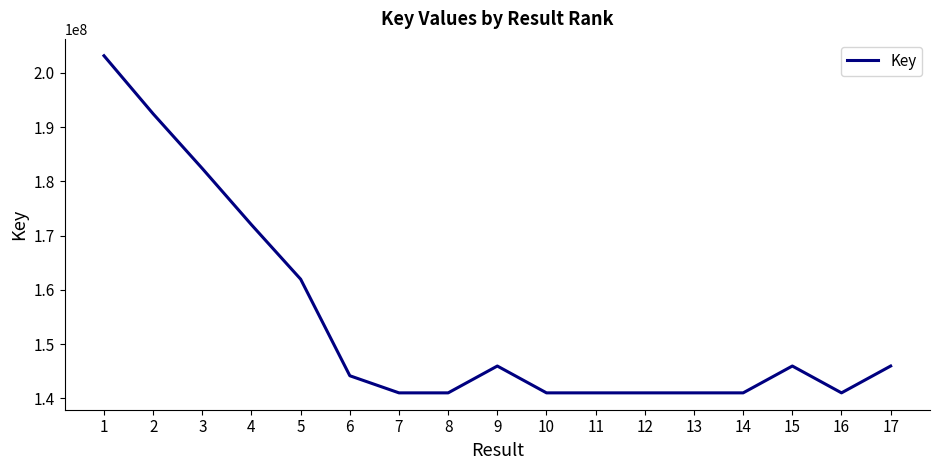

Where is the first local maximum?

9